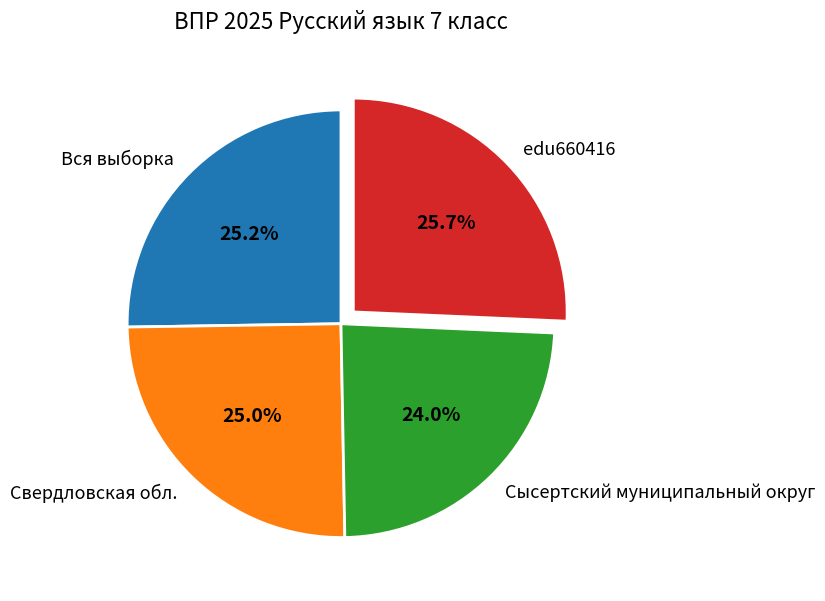

True or false: Сысертский муниципальный округ accounts for 39% of the total.

False